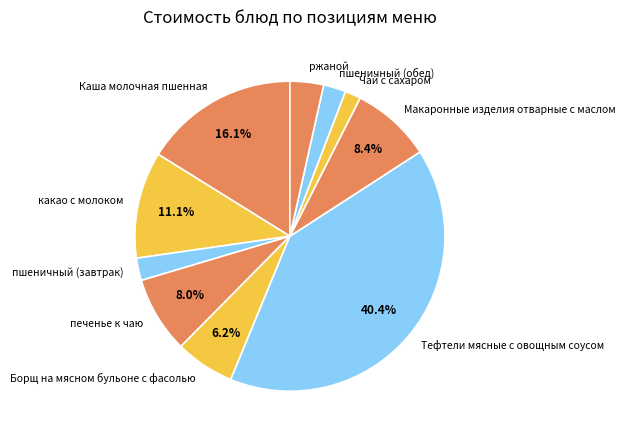

True or false: Тефтели мясные с овощным соусом accounts for 40% of the total.

True